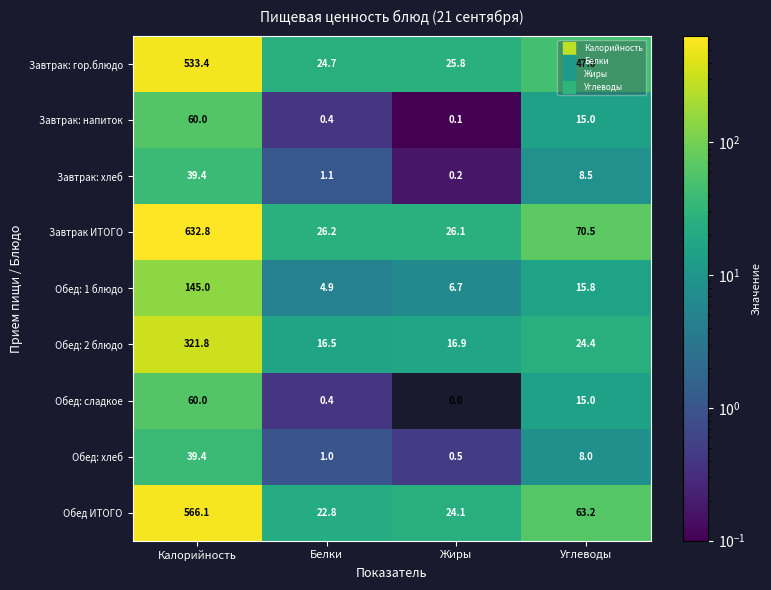

What is the difference between the Завтрак ИТОГО values at Углеводы and Белки?

44.3